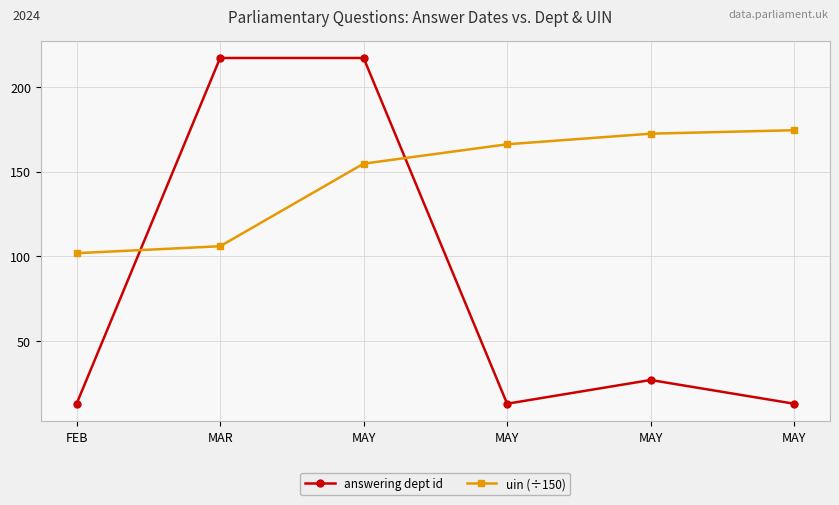

Does the chart have visible grid lines?

Yes